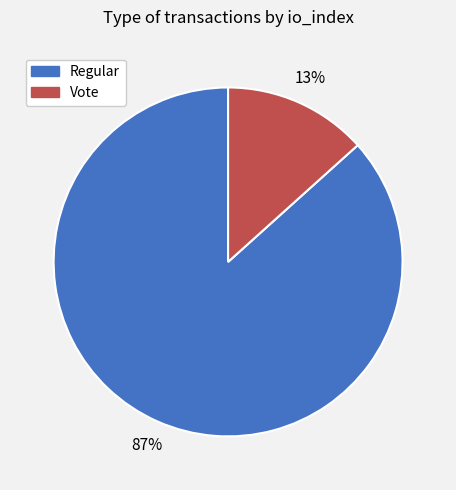

To the nearest percent, what percentage of the pie is Regular?

87%